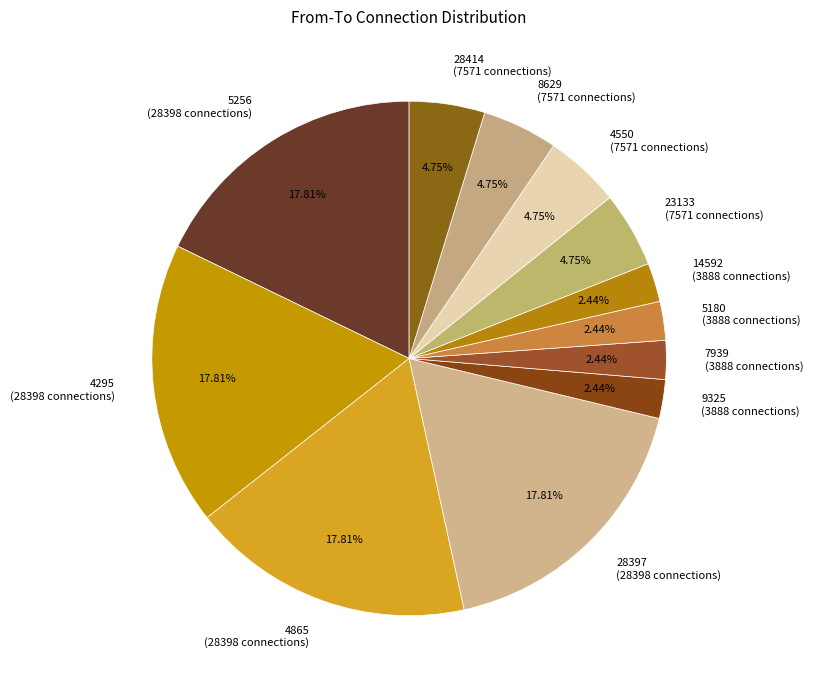

Is the sum of 14592 (3888 connections) and 7939 (3888 connections) greater than half?

No